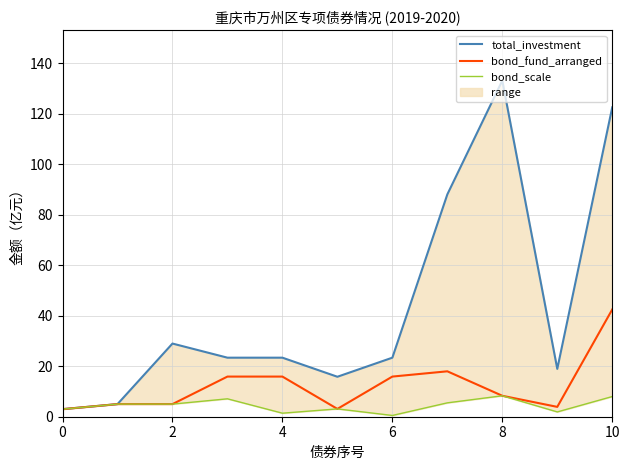

At which label does bond_fund_arranged reach its peak?

10